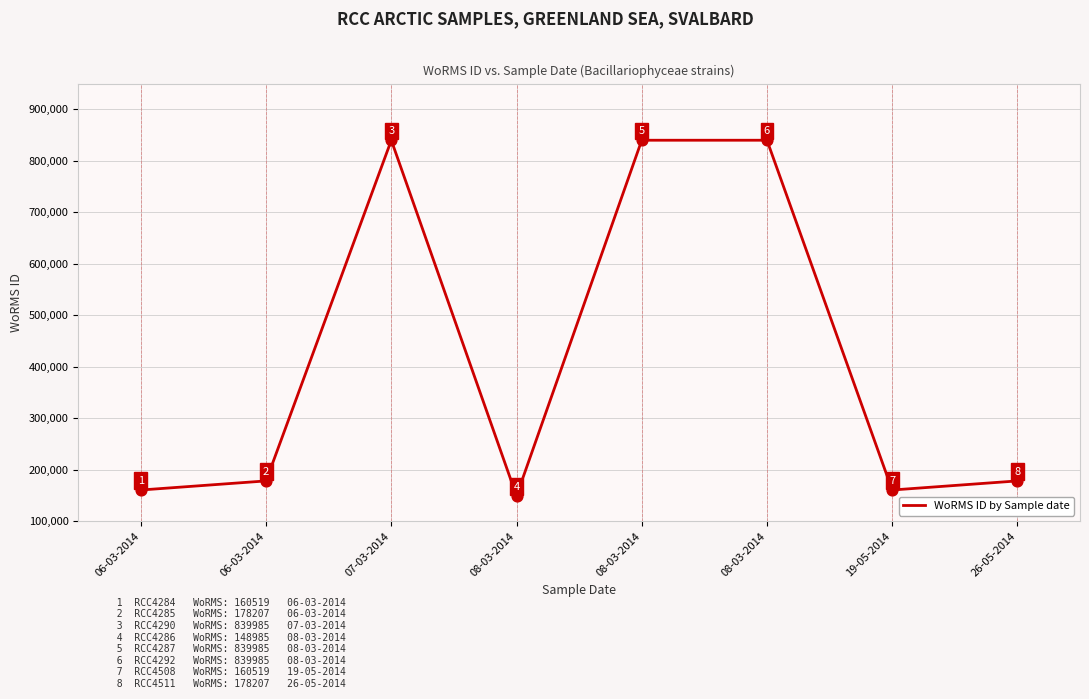

What is the change in value from 06-03-2014 to 08-03-2014?

+661778